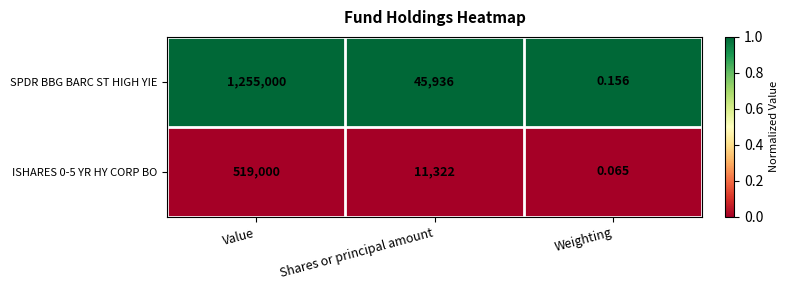

Is the value of ISHARES 0-5 YR HY CORP BO at Value greater than the value of SPDR BBG BARC ST HIGH YIE at Shares or principal amount?

Yes